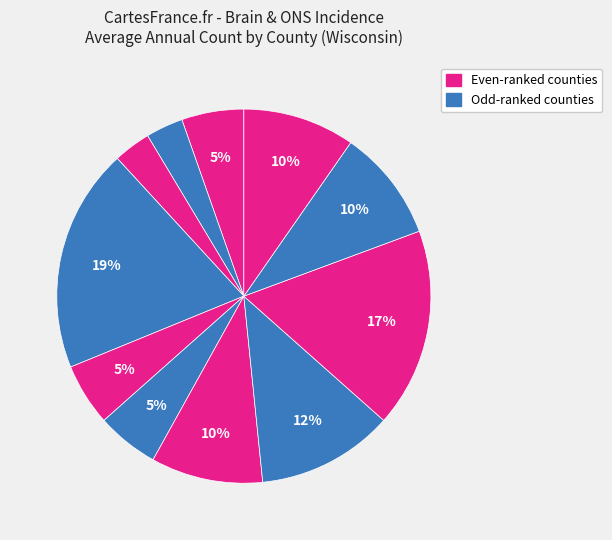

To the nearest percent, what is the average slice percentage?

8%